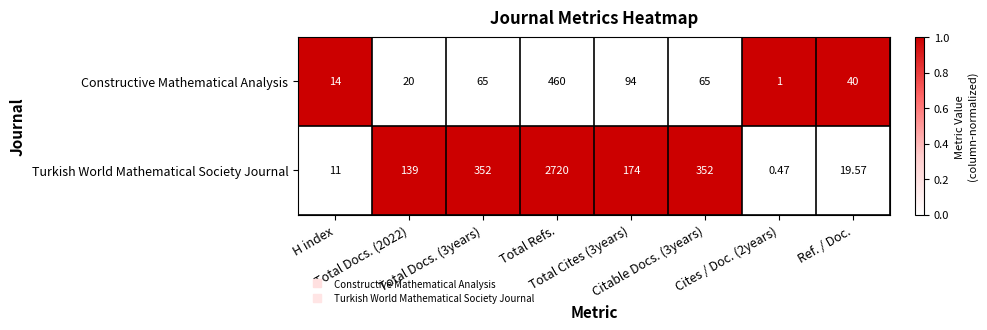

Rank the series at Total Refs. from highest to lowest value.

Turkish World Mathematical Society Journal, Constructive Mathematical Analysis